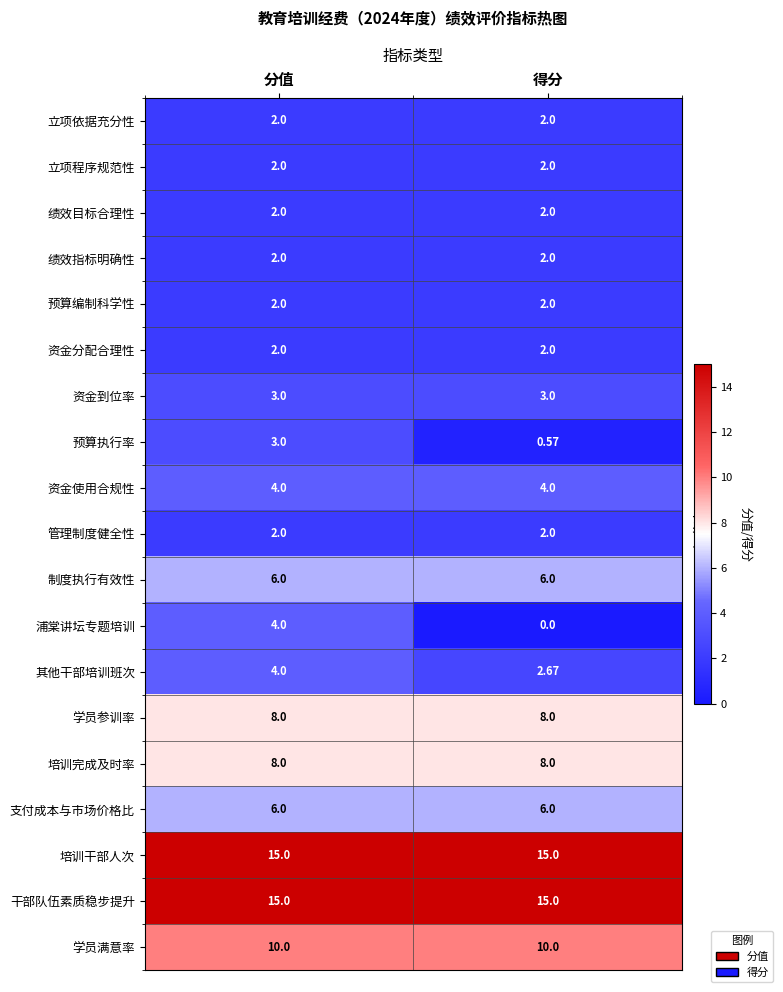

At which category is the sum across all series the highest?

分值